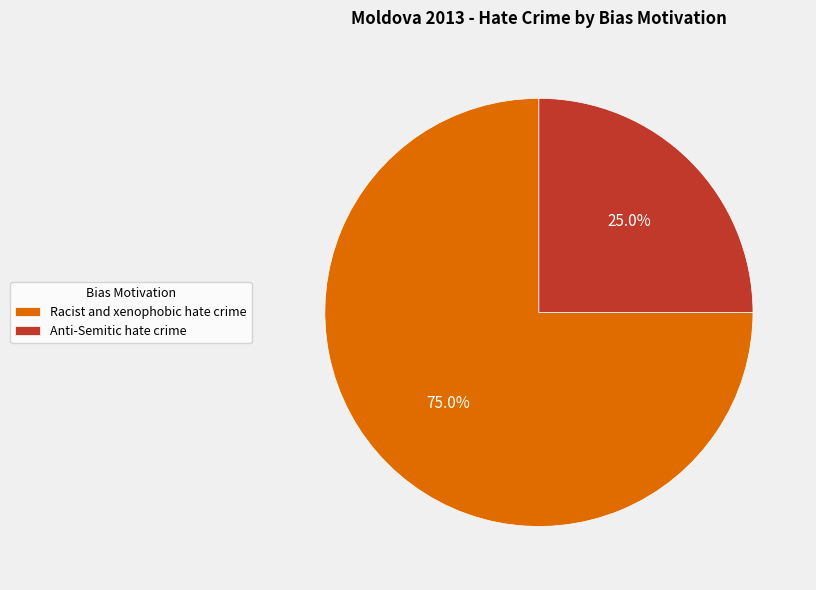

To the nearest percent, what percentage of the pie is Racist and xenophobic hate crime?

75%